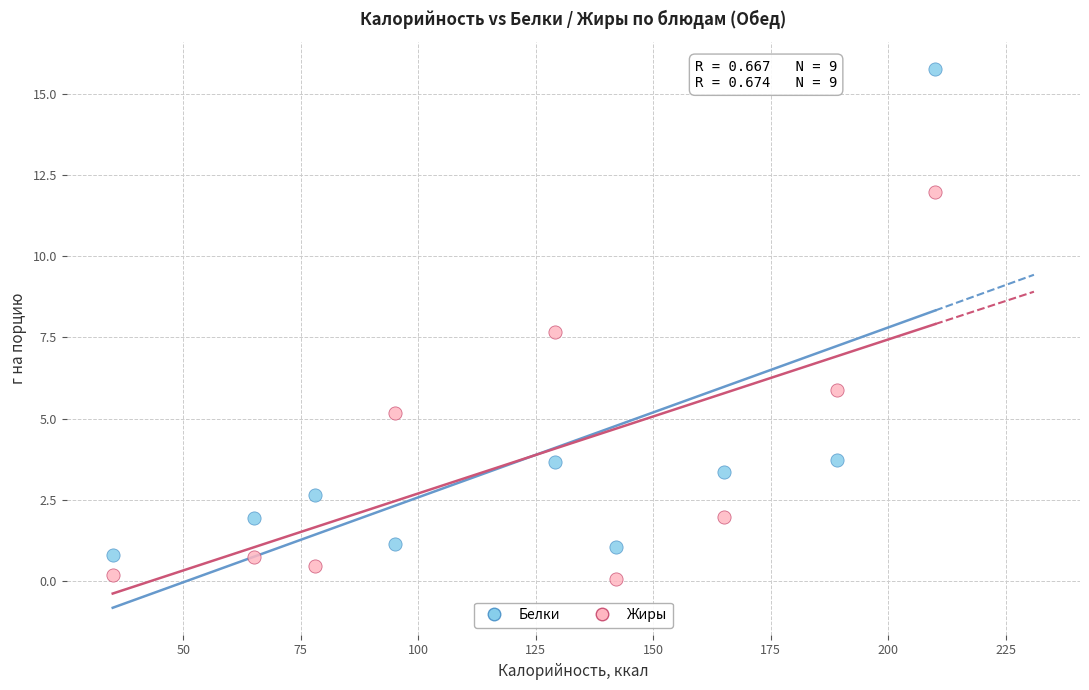

Which series reaches the minimum Y coordinate?

Жиры